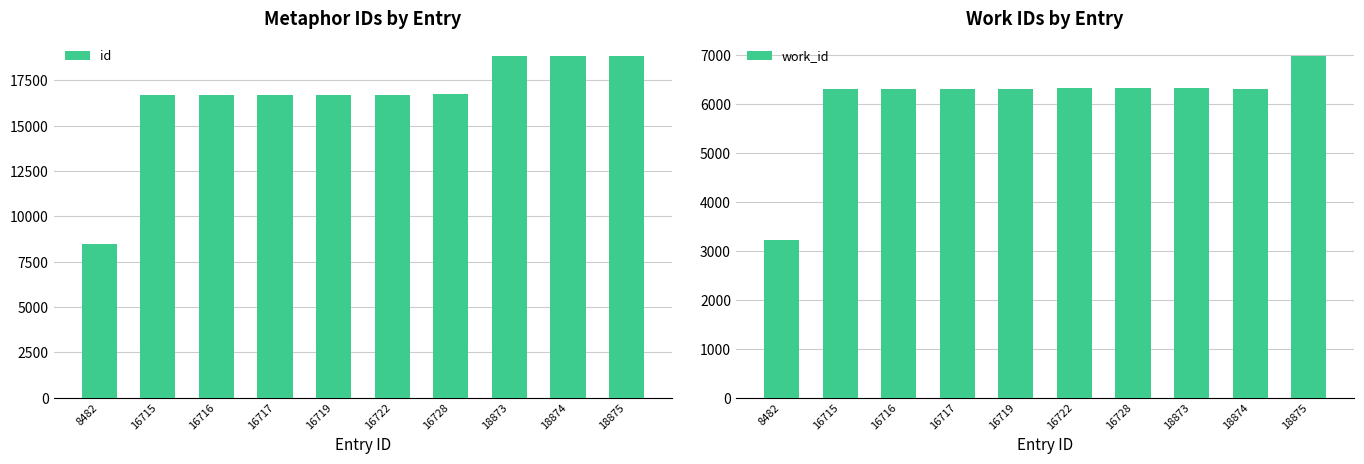

How many bars are there in each group?

2